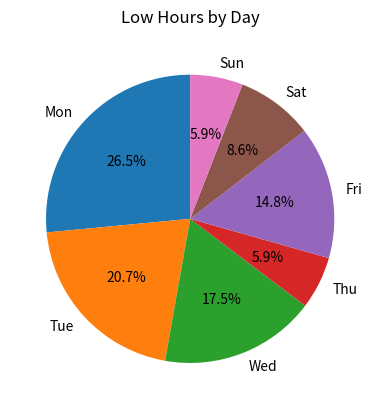

What is the largest slice in the pie chart?

Mon